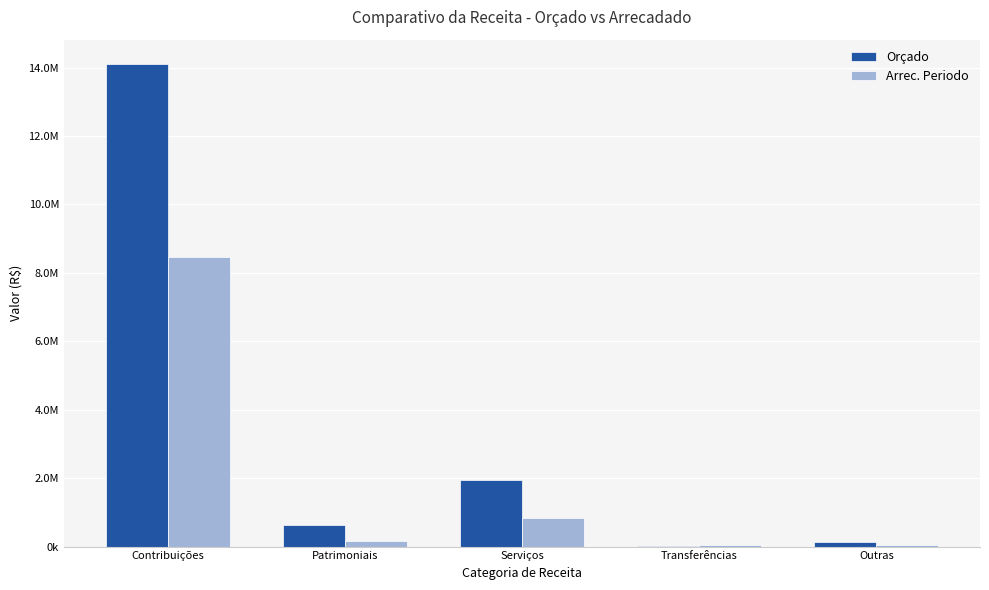

Is it true that Arrec. Periodo equals 104562.6 at Patrimoniais?

False